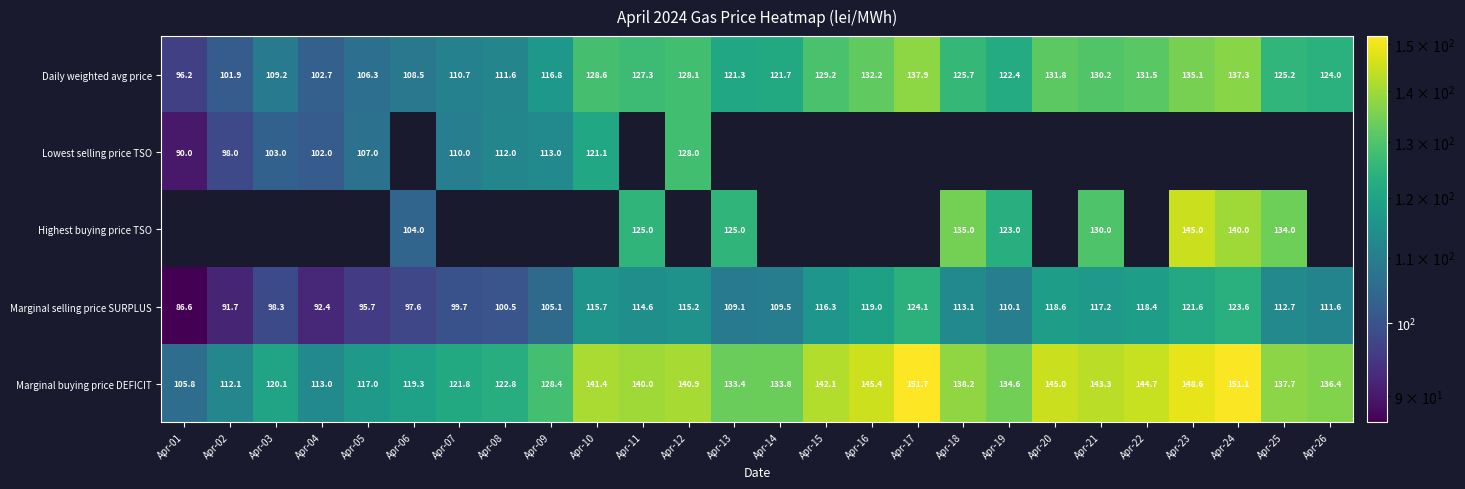

What is the difference between the maximum and minimum values in the Daily weighted avg price series?

41.7